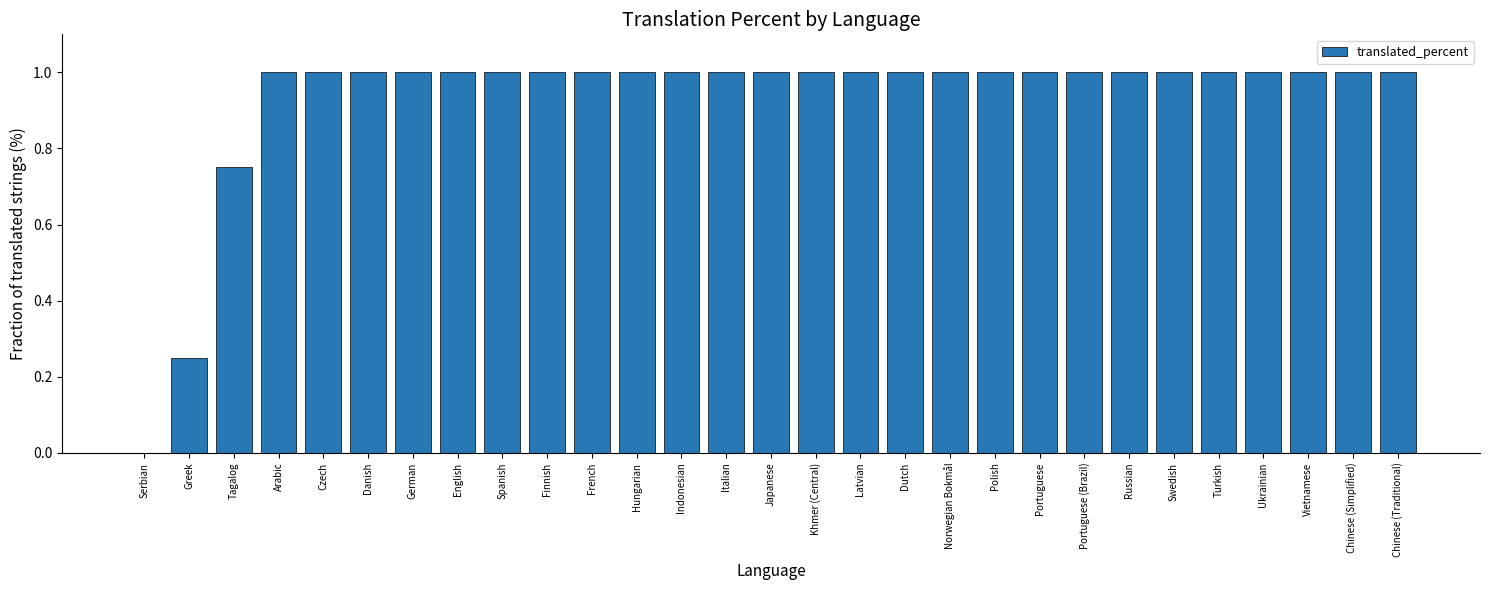

What is the greatest value displayed?

1.0